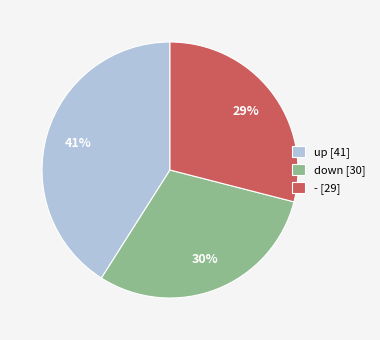

Is it true that down is 30% of the pie?

True